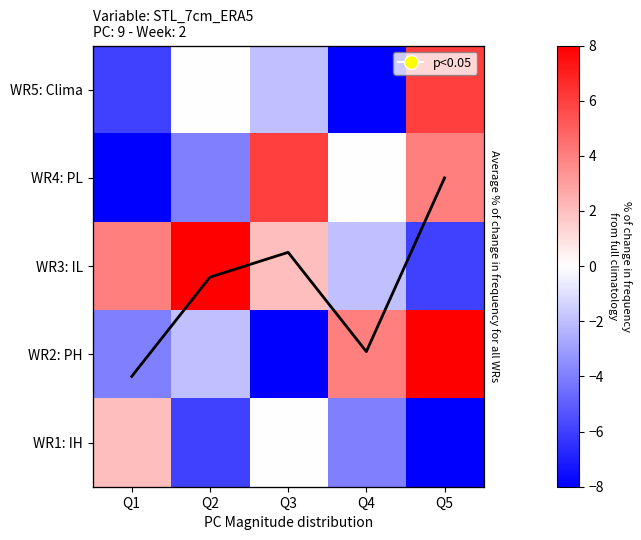

How many WR2: PH values are between -4 and 4?

3